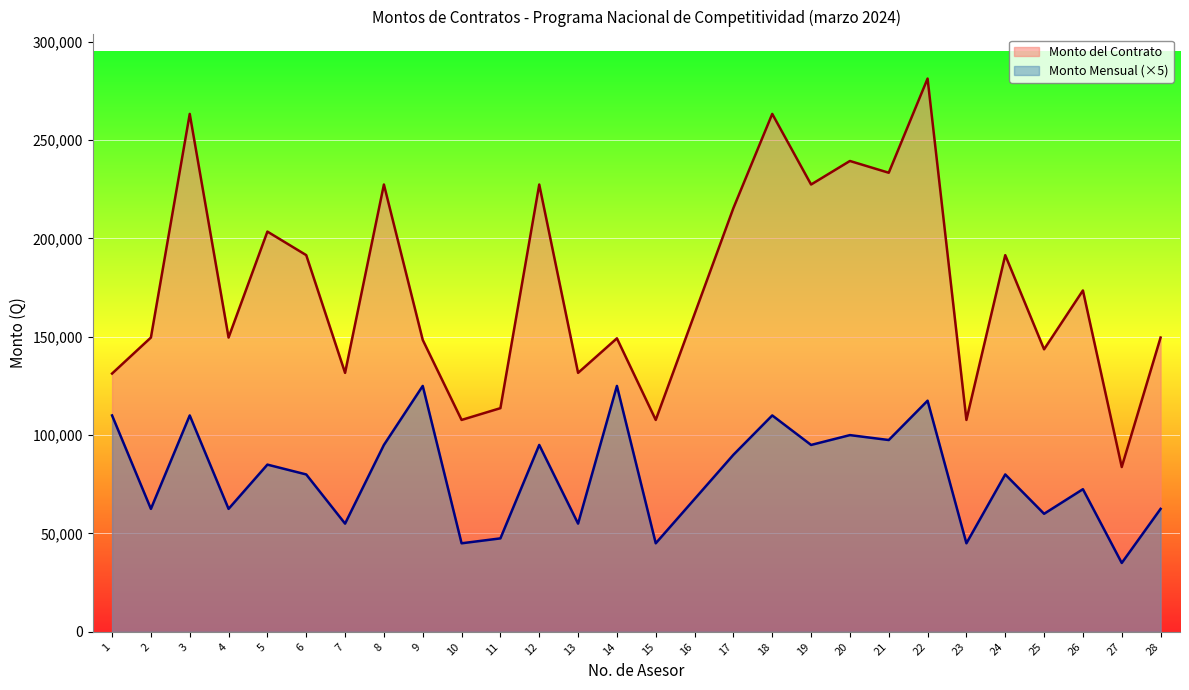

Is it true that Monto del Contrato equals 227387.1 at 12?

True